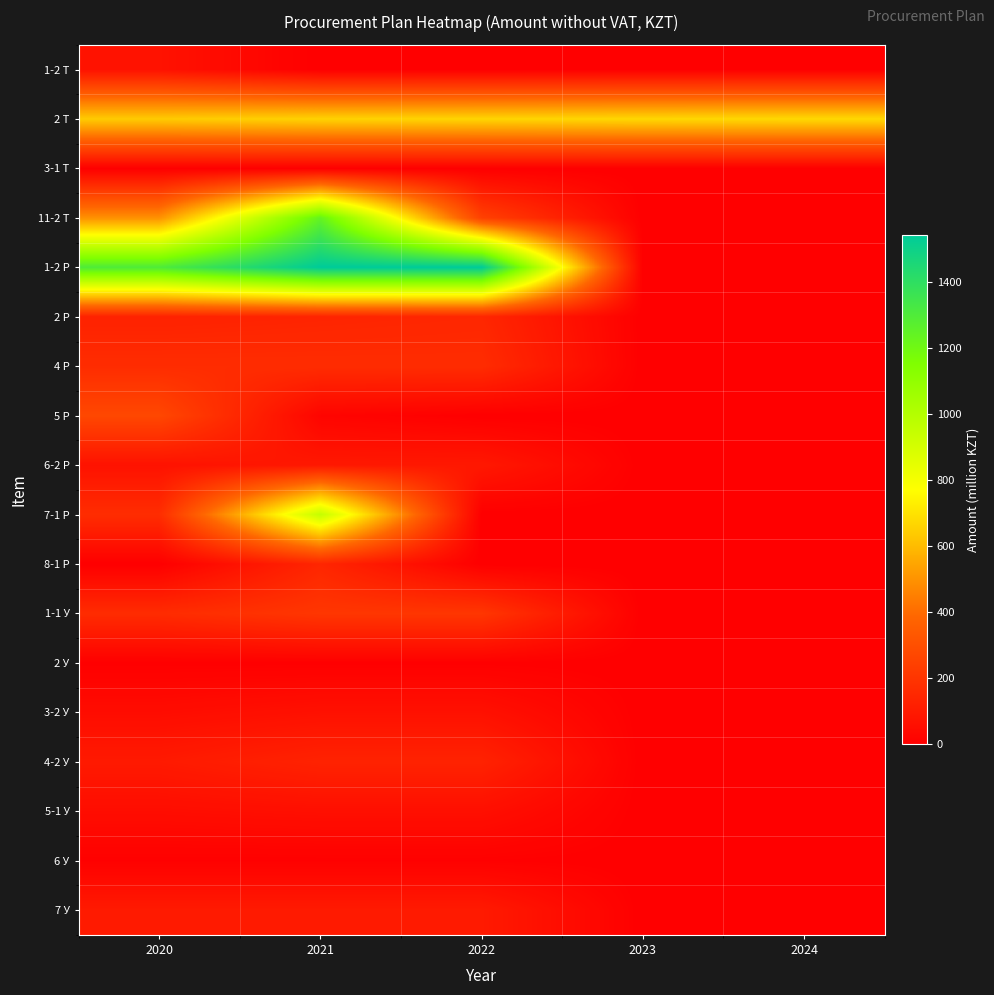

How many data points does each series have?

5